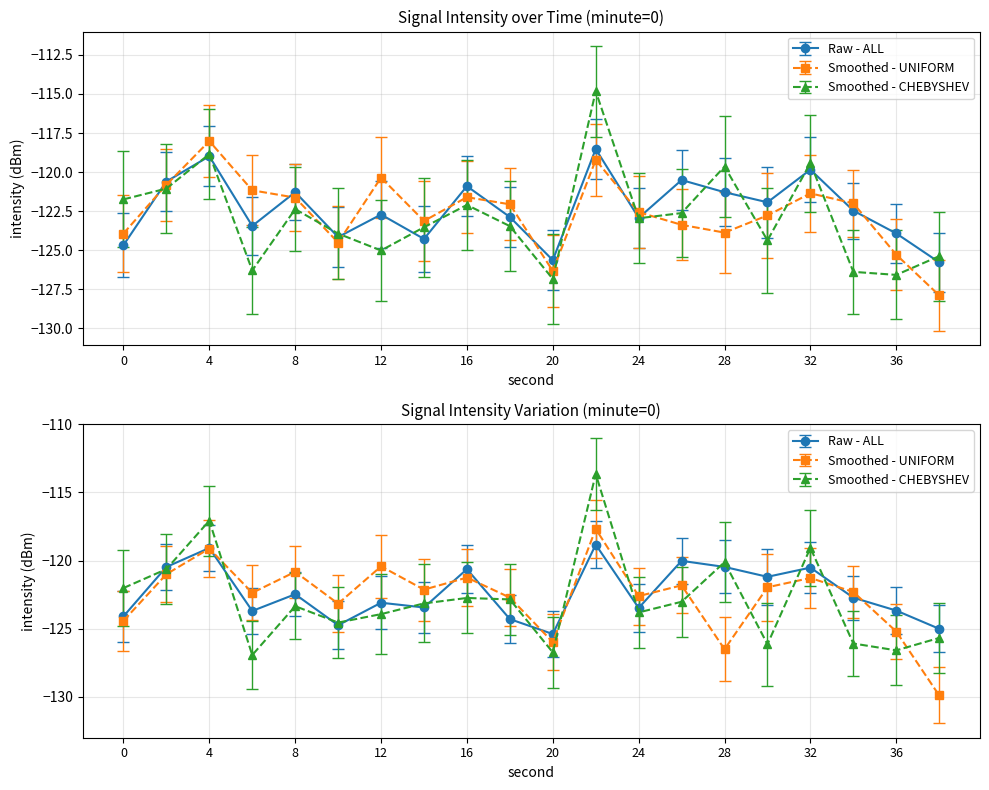

The value of intensity(dBm) at 32 is -119.8. True or false?

True